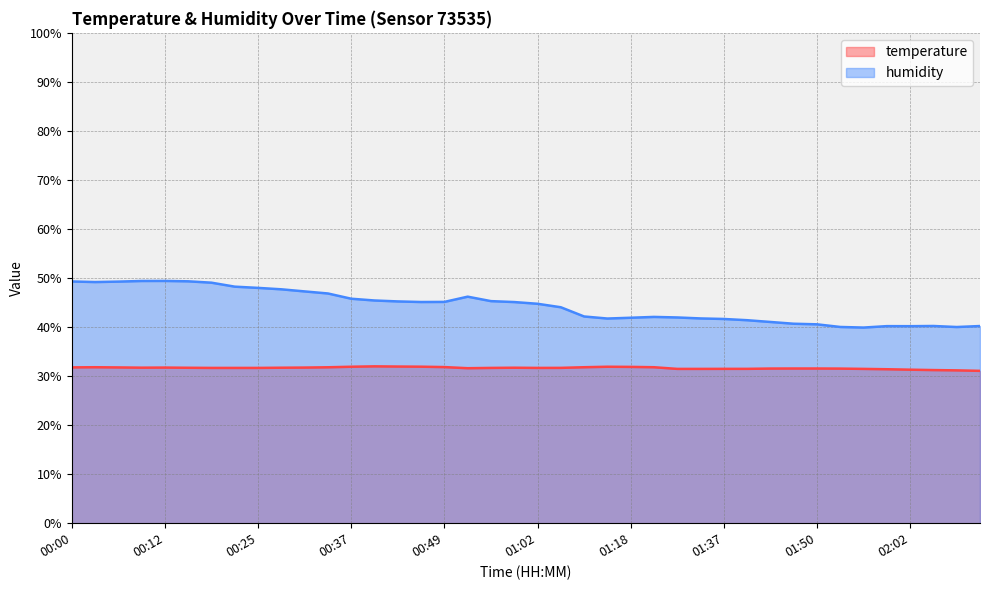

Which series has the largest total across all categories?

humidity